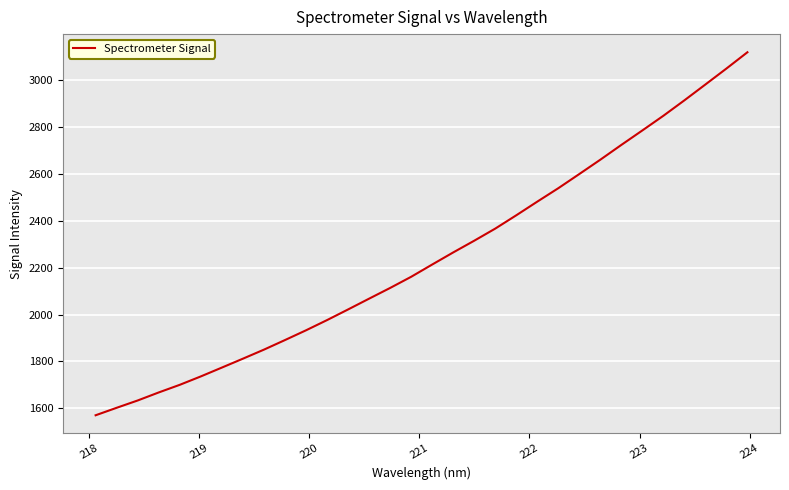

What is the smallest value displayed?

1570.3